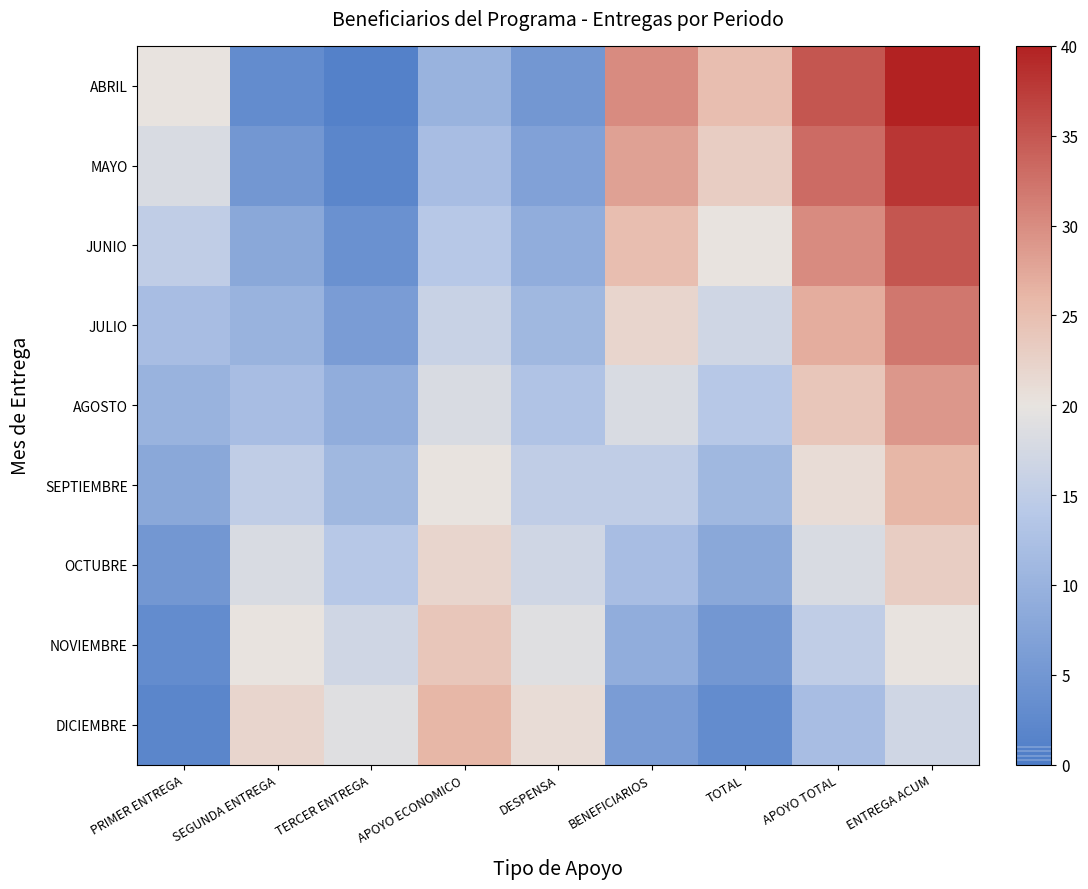

Reading right to left, extract all data points from this chart.

ABRIL: ENTREGA ACUM=40	APOYO TOTAL=35	TOTAL=25	BENEFICIARIOS=30	DESPENSA=5	APOYO ECONOMICO=10	TERCER ENTREGA=1	SEGUNDA ENTREGA=3	PRIMER ENTREGA=20
MAYO: ENTREGA ACUM=38	APOYO TOTAL=33	TOTAL=23	BENEFICIARIOS=28	DESPENSA=7	APOYO ECONOMICO=12	TERCER ENTREGA=2	SEGUNDA ENTREGA=5	PRIMER ENTREGA=18
JUNIO: ENTREGA ACUM=35	APOYO TOTAL=30	TOTAL=20	BENEFICIARIOS=25	DESPENSA=9	APOYO ECONOMICO=14	TERCER ENTREGA=4	SEGUNDA ENTREGA=8	PRIMER ENTREGA=15
JULIO: ENTREGA ACUM=32	APOYO TOTAL=27	TOTAL=17	BENEFICIARIOS=22	DESPENSA=11	APOYO ECONOMICO=16	TERCER ENTREGA=6	SEGUNDA ENTREGA=10	PRIMER ENTREGA=12
AGOSTO: ENTREGA ACUM=29	APOYO TOTAL=24	TOTAL=14	BENEFICIARIOS=18	DESPENSA=13	APOYO ECONOMICO=18	TERCER ENTREGA=9	SEGUNDA ENTREGA=12	PRIMER ENTREGA=10
SEPTIEMBRE: ENTREGA ACUM=26	APOYO TOTAL=21	TOTAL=11	BENEFICIARIOS=15	DESPENSA=15	APOYO ECONOMICO=20	TERCER ENTREGA=11	SEGUNDA ENTREGA=15	PRIMER ENTREGA=8
OCTUBRE: ENTREGA ACUM=23	APOYO TOTAL=18	TOTAL=8	BENEFICIARIOS=12	DESPENSA=17	APOYO ECONOMICO=22	TERCER ENTREGA=14	SEGUNDA ENTREGA=18	PRIMER ENTREGA=5
NOVIEMBRE: ENTREGA ACUM=20	APOYO TOTAL=15	TOTAL=5	BENEFICIARIOS=9	DESPENSA=19	APOYO ECONOMICO=24	TERCER ENTREGA=17	SEGUNDA ENTREGA=20	PRIMER ENTREGA=3
DICIEMBRE: ENTREGA ACUM=17	APOYO TOTAL=12	TOTAL=3	BENEFICIARIOS=6	DESPENSA=21	APOYO ECONOMICO=26	TERCER ENTREGA=19	SEGUNDA ENTREGA=22	PRIMER ENTREGA=2